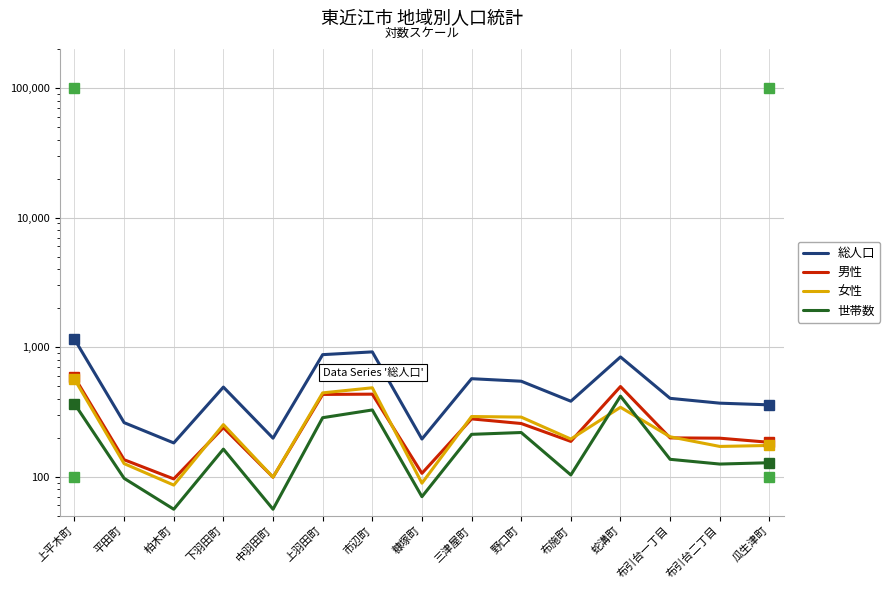

At which label does 総人口 first exceed 402?

上平木町